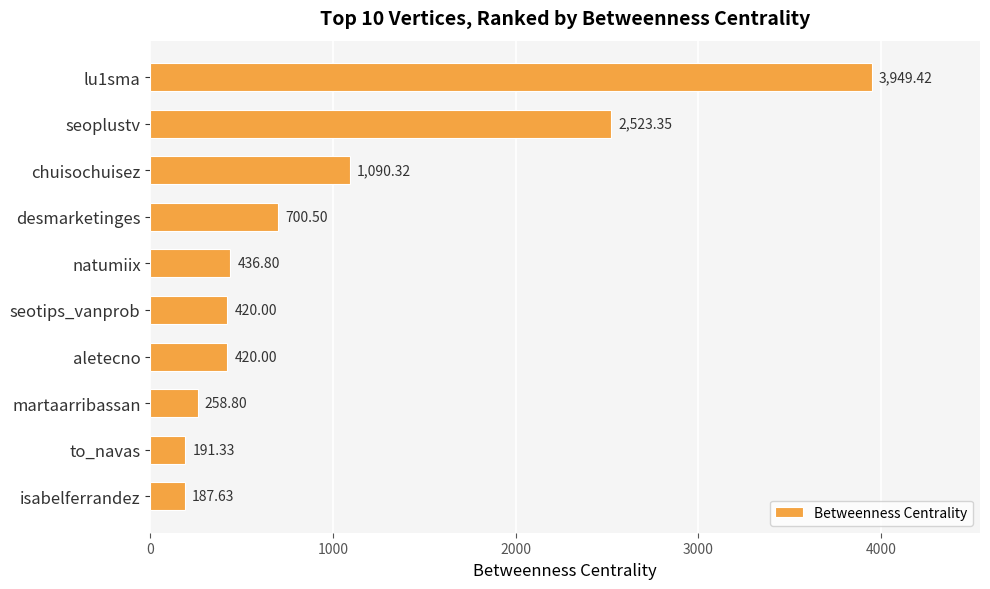

What is the change in value from chuisochuisez to isabelferrandez?

-902.7